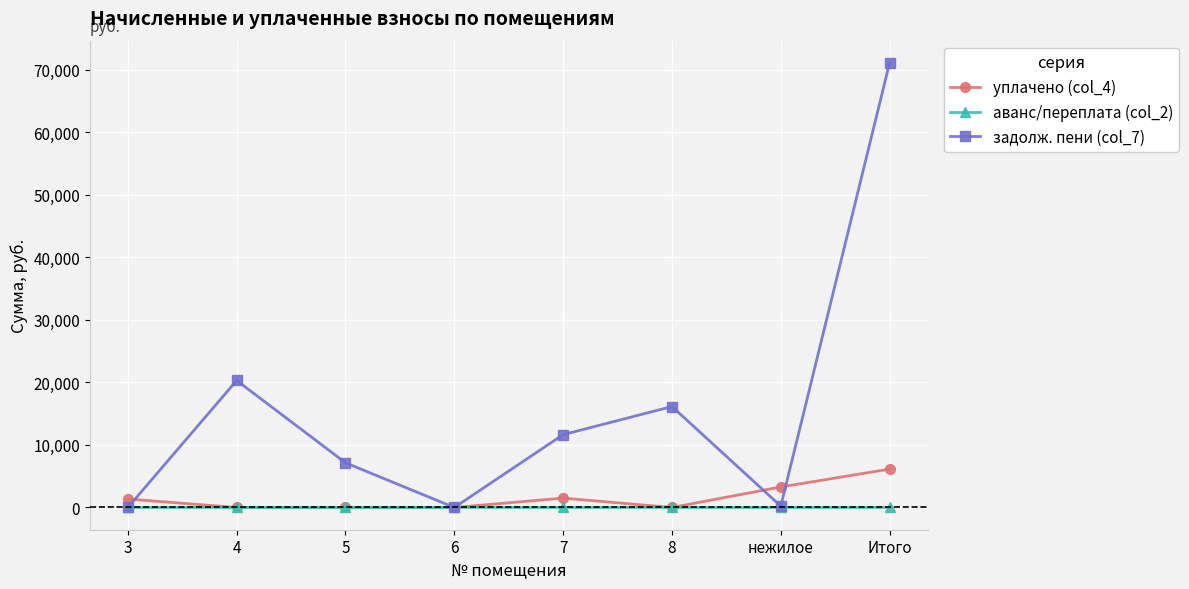

Between 4 and 6, which series saw the biggest shift?

задолж. пени (col_7)